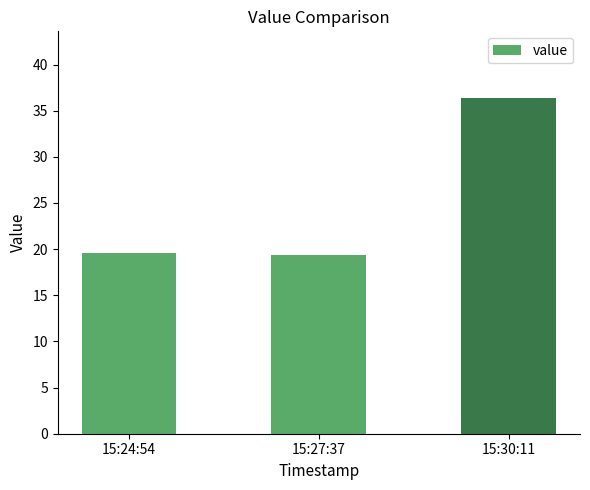

What is the sum of the values at 15:30:11 and 15:27:37?

55.7